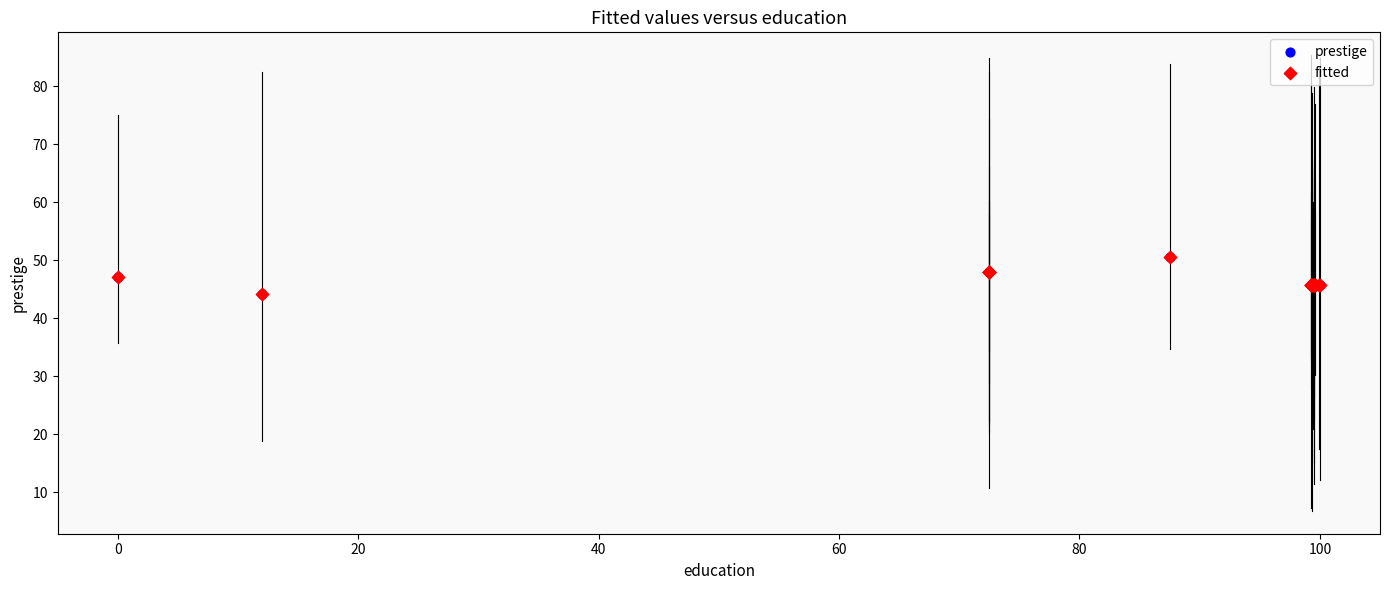

What are all the series names shown in the legend?

prestige, fitted